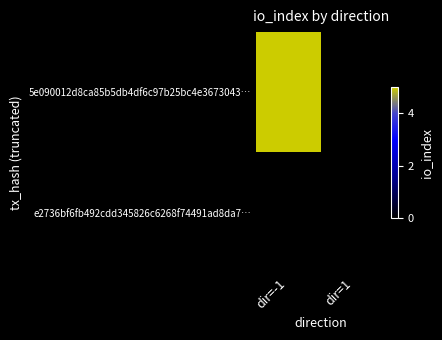

How many distinct data groups are displayed?

2